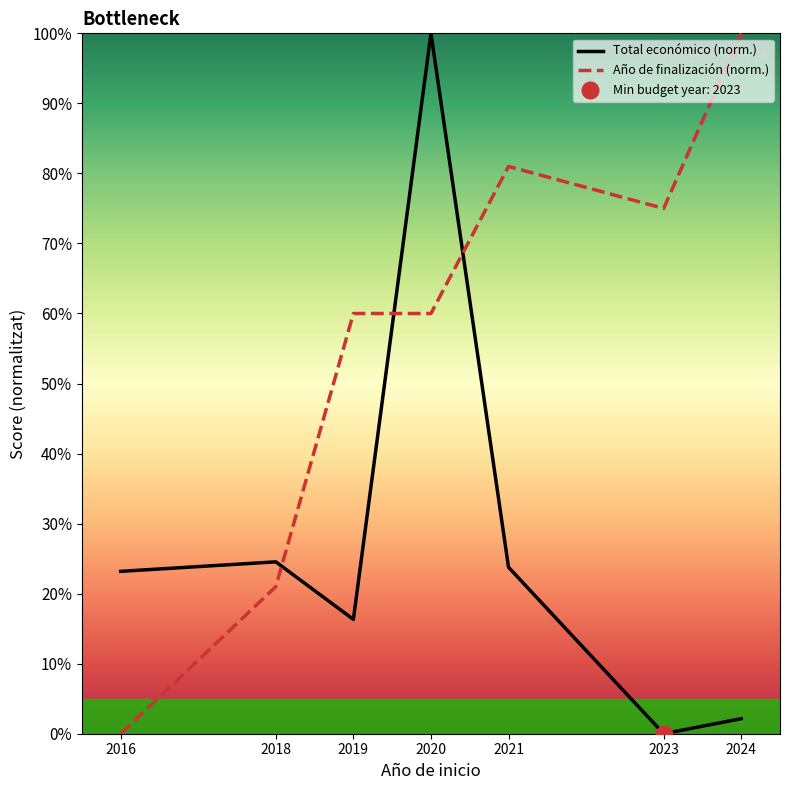

At which category does Año de finalización (norm.) reach its first local valley?

2023